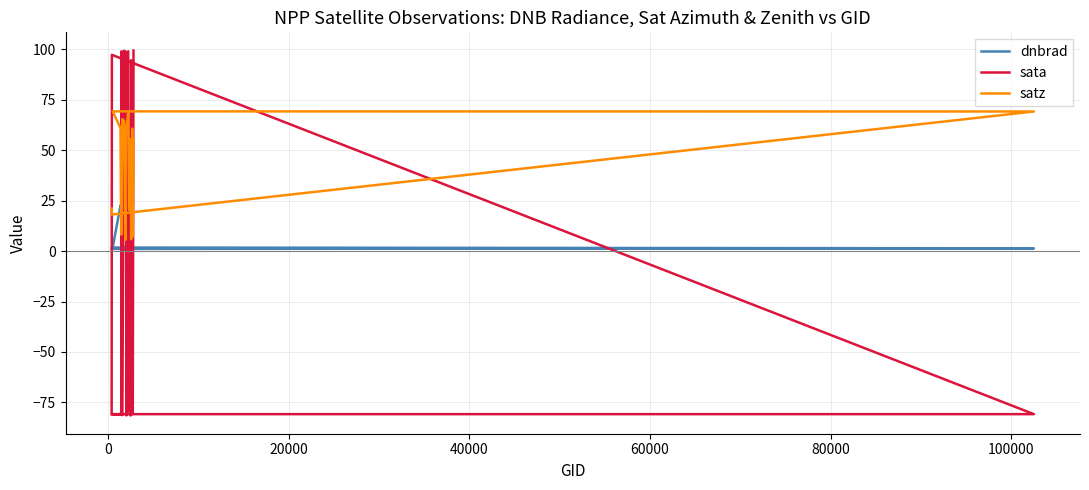

What is the minimum value for dnbrad?

0.5